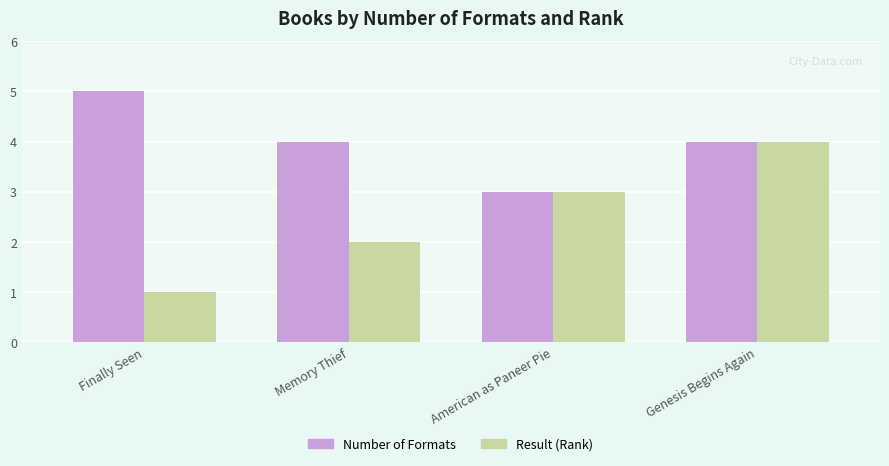

How many bars are there in each group?

2